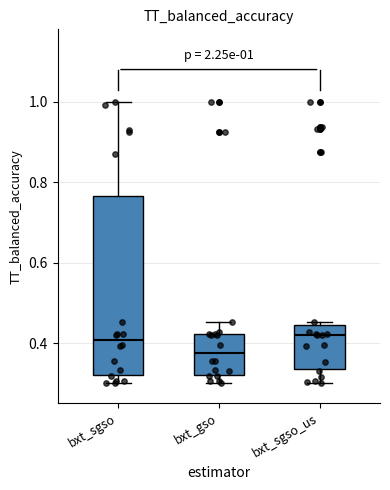

Which box has the lowest median line?

bxt_gso